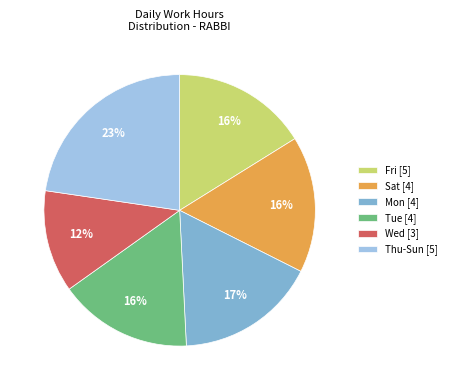

Combined, do Mon [4] and Wed [3] account for over 50%?

No